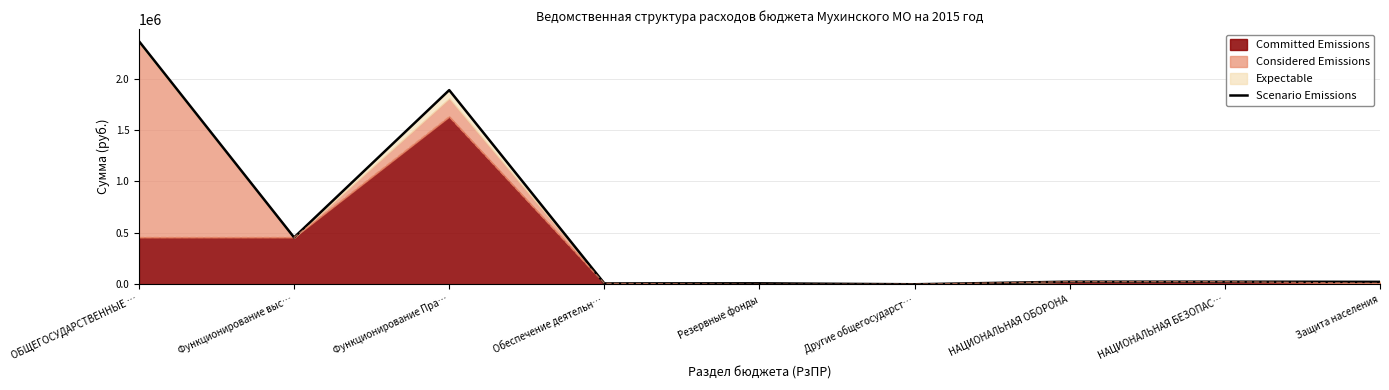

What is the change in value from НАЦИОНАЛЬНАЯ ОБОРОНА to Защита населения?

-1756.2